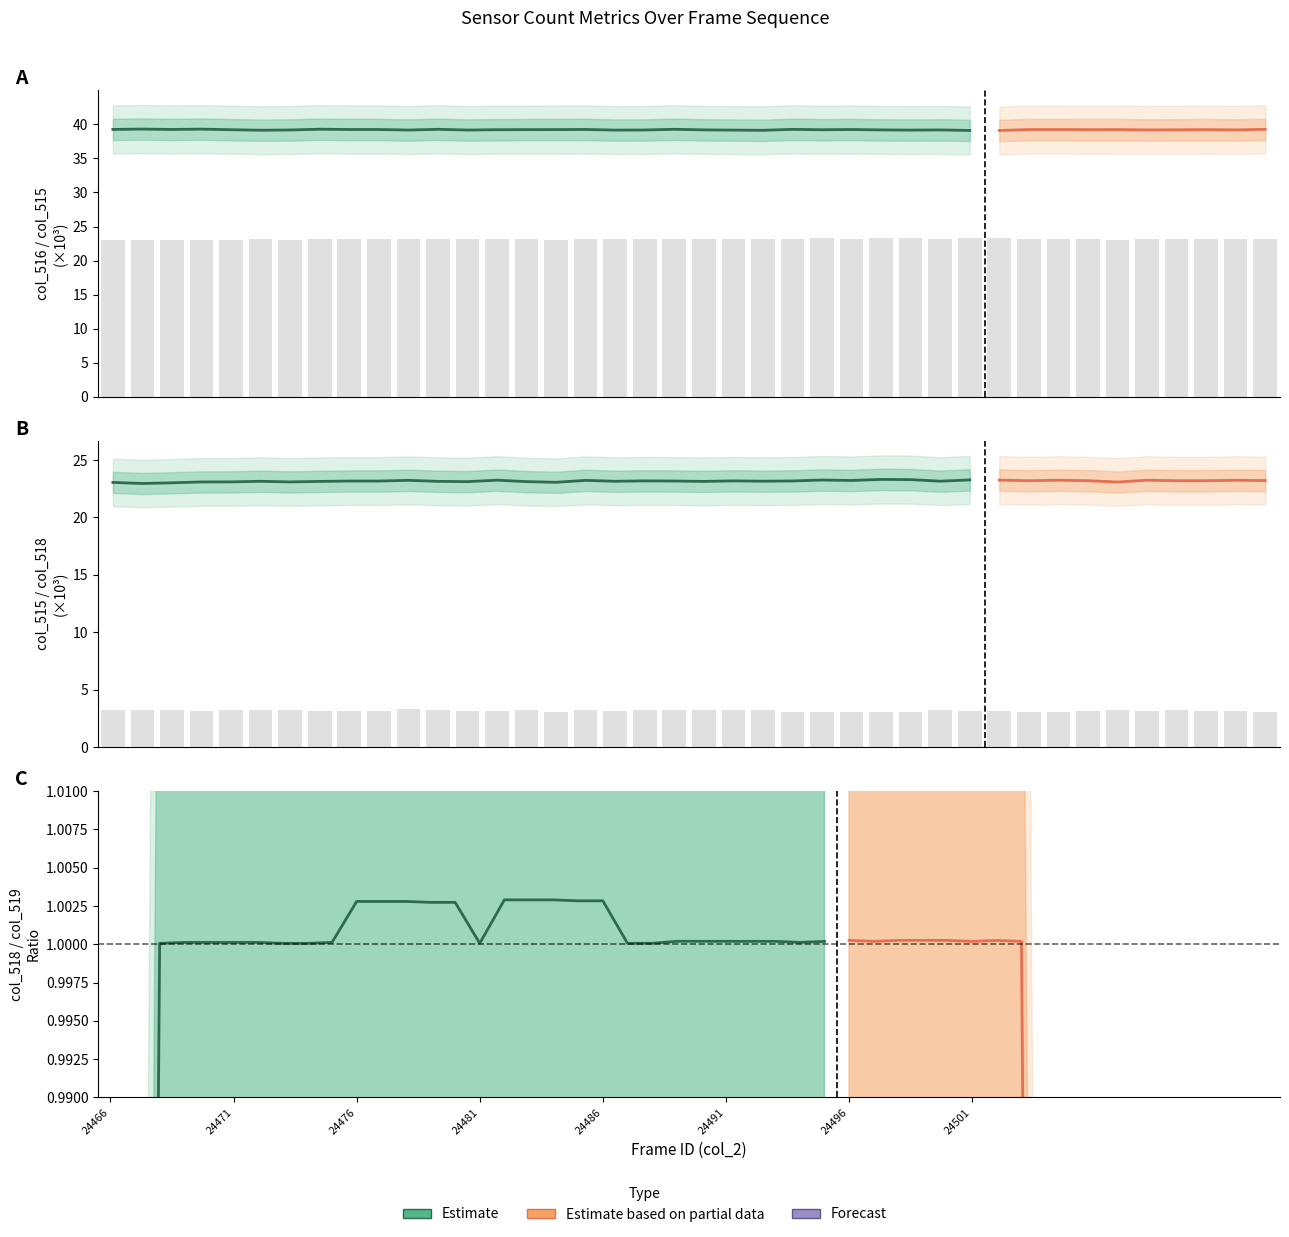

What is the difference between the maximum and minimum values in the col_515 series?

0.4